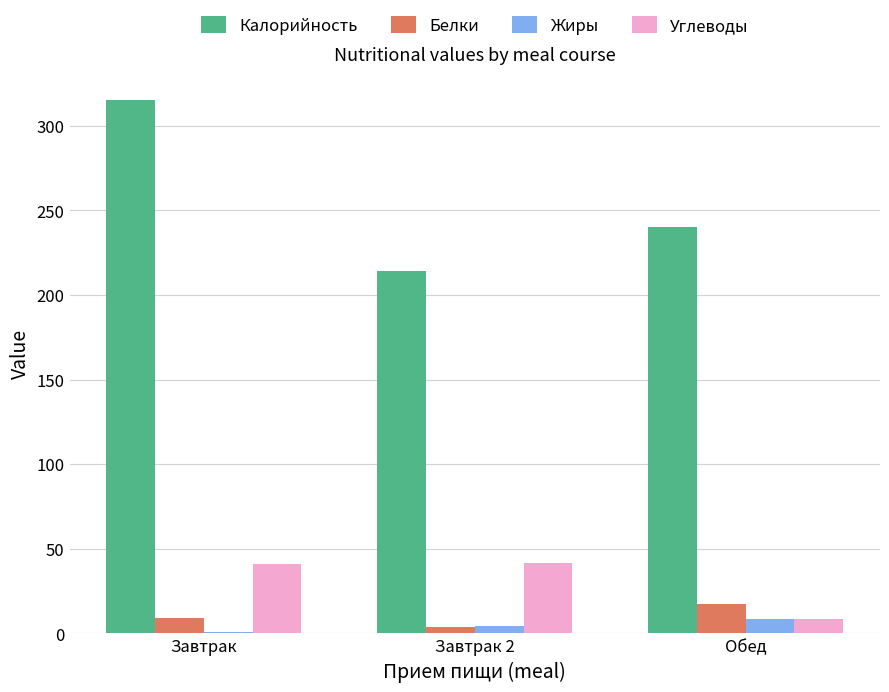

Which series has the widest spread of values?

Калорийность